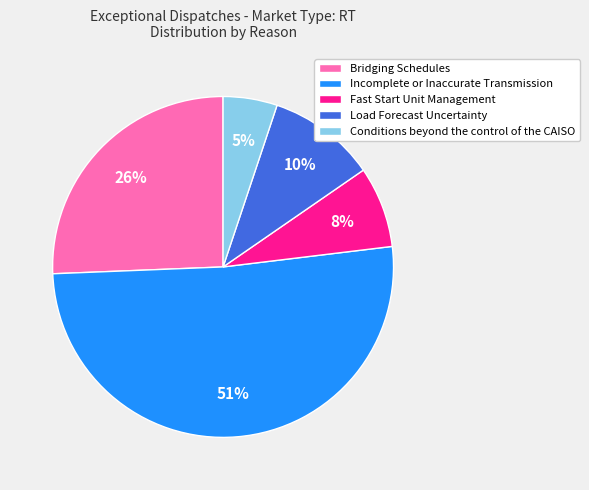

What is the largest slice in the pie chart?

Incomplete or Inaccurate Transmission